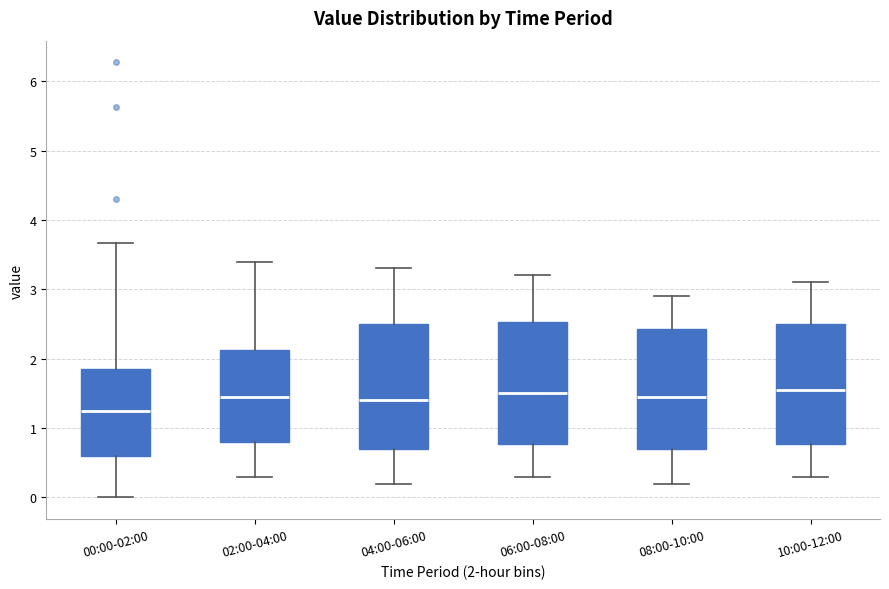

Where does the lower whisker of the box for 06:00-08:00 end on the y-axis? The values are not printed on the chart, so give them approximately, as read against the axis.

0.3